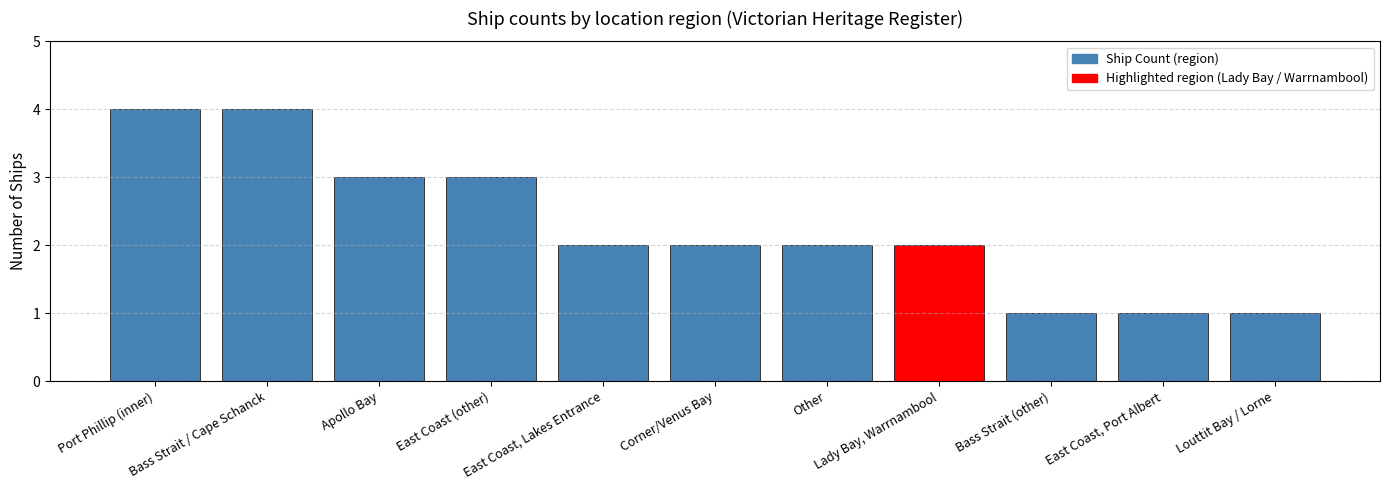

What is the difference between the maximum and minimum values?

3